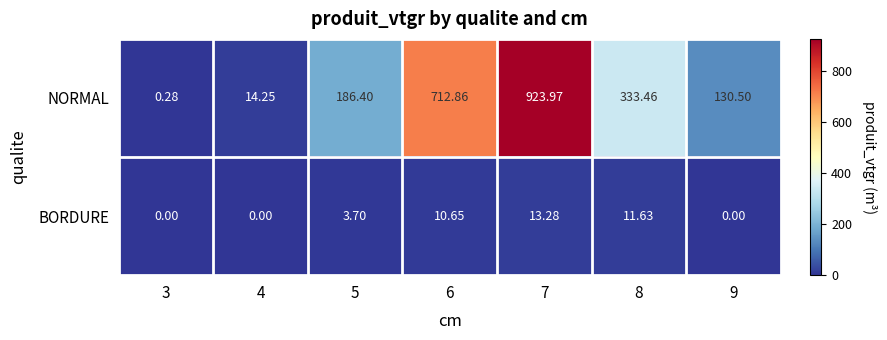

Between 3 and 9, which series saw the biggest shift?

NORMAL